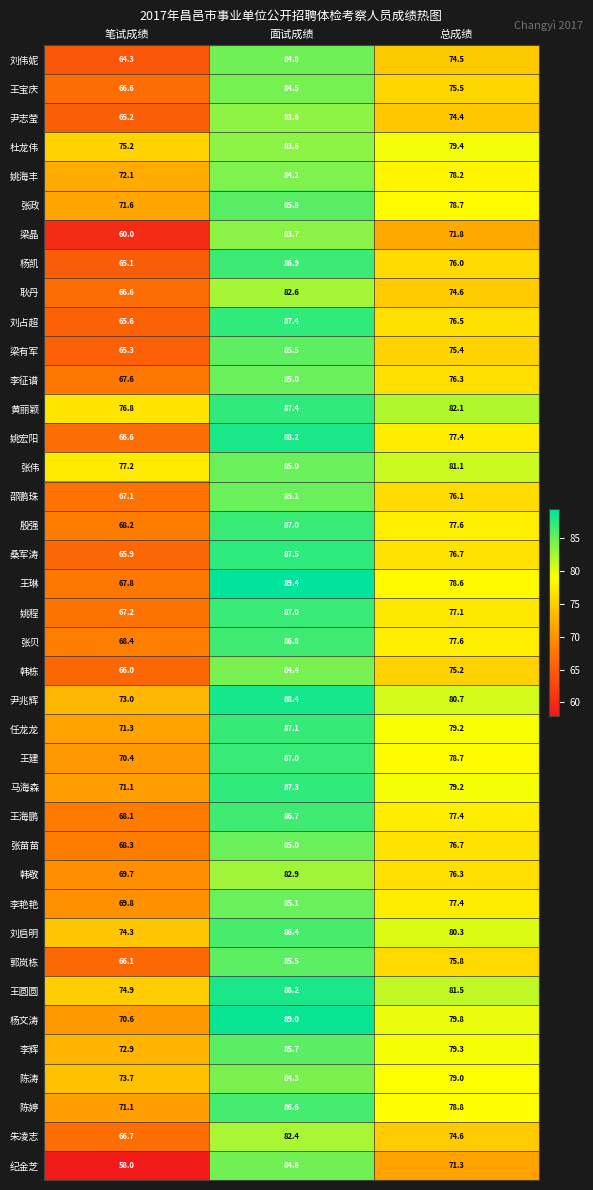

What is the average value of the 陈婷 series?

78.8